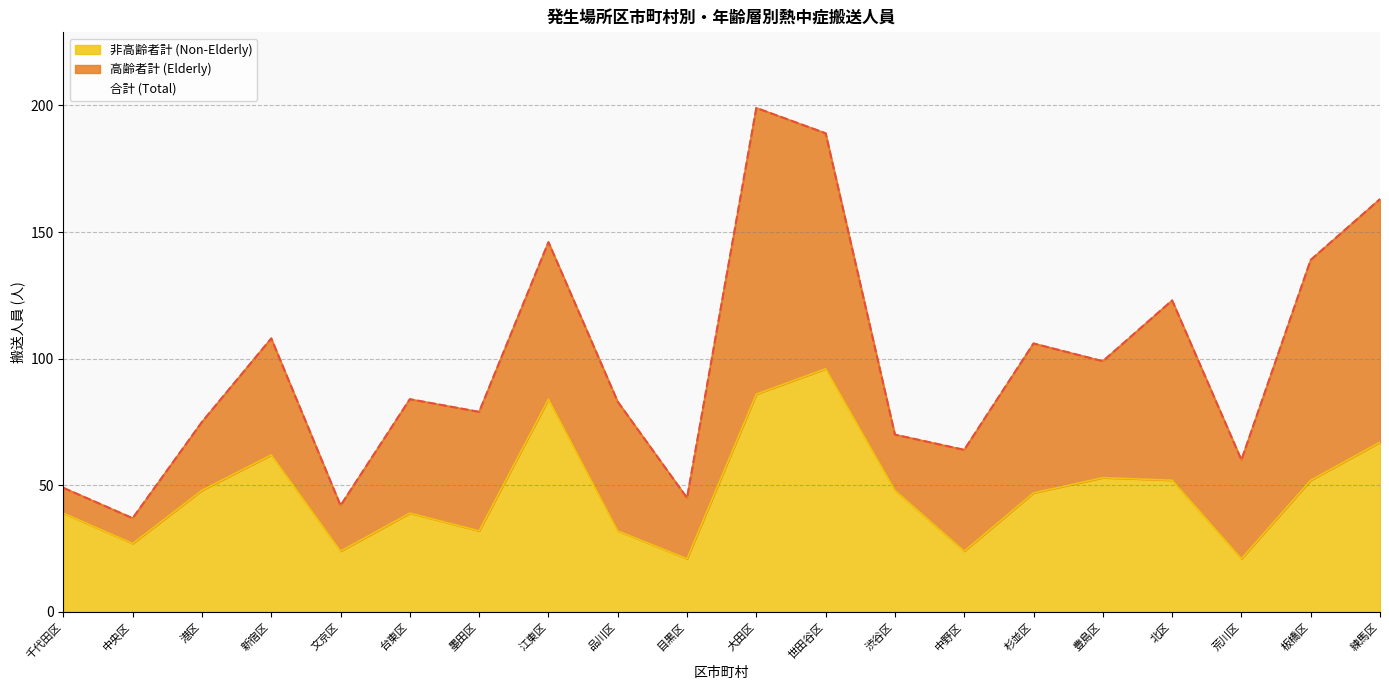

What is the total value across all series at 中野区?

64